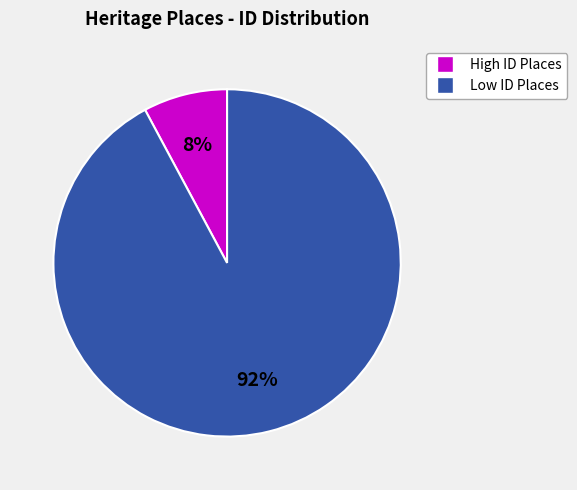

Between High ID Places and Low ID Places, which is larger?

Low ID Places